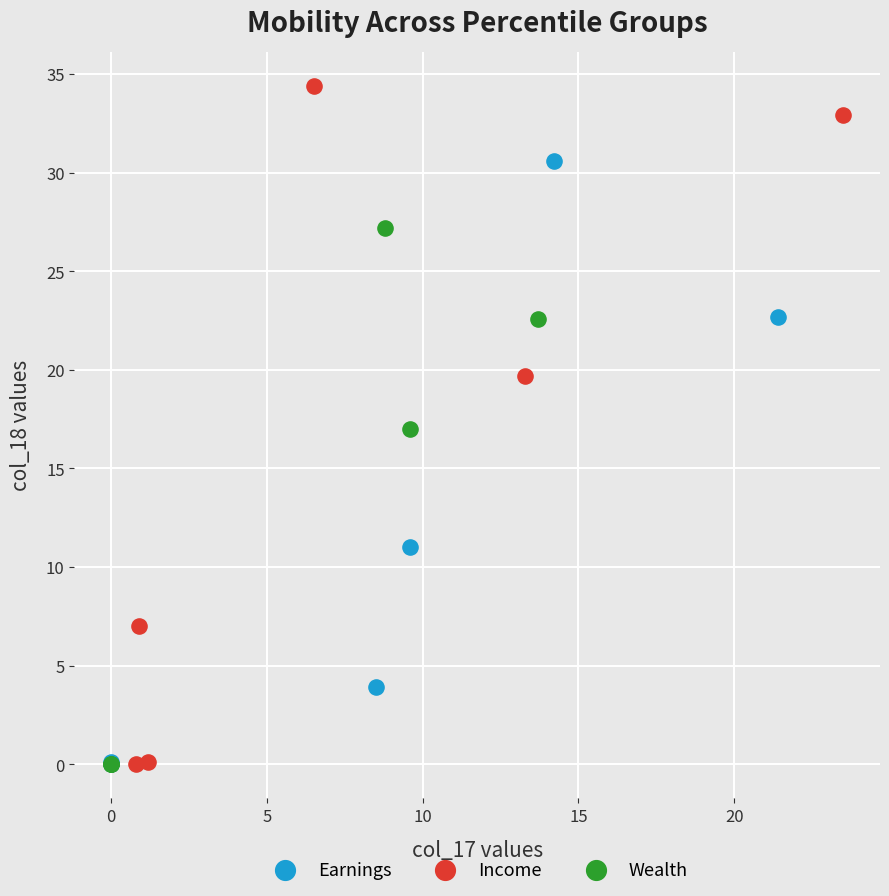

What are all the series names shown in the legend?

Earnings, Income, Wealth